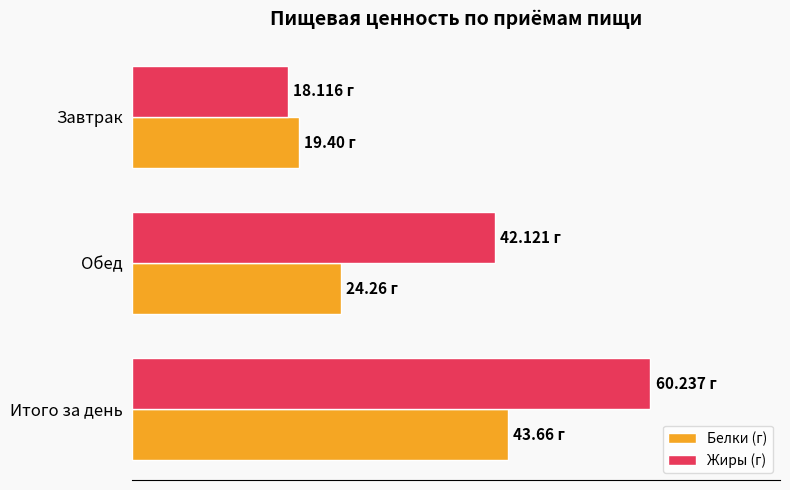

At which category is the sum across all series the highest?

Итого за день